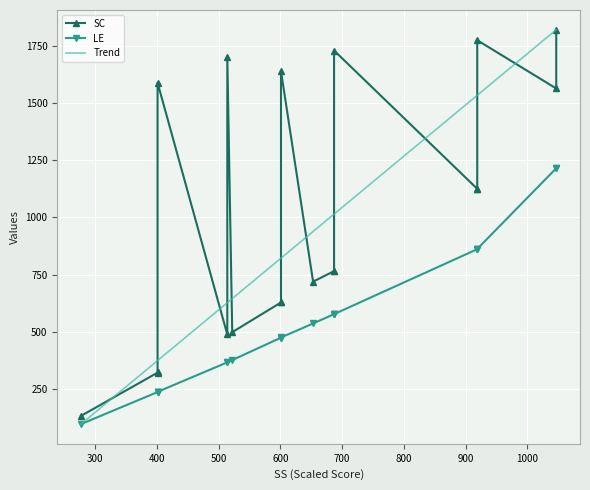

What is the value of the SC point at the 17th from the left?

628